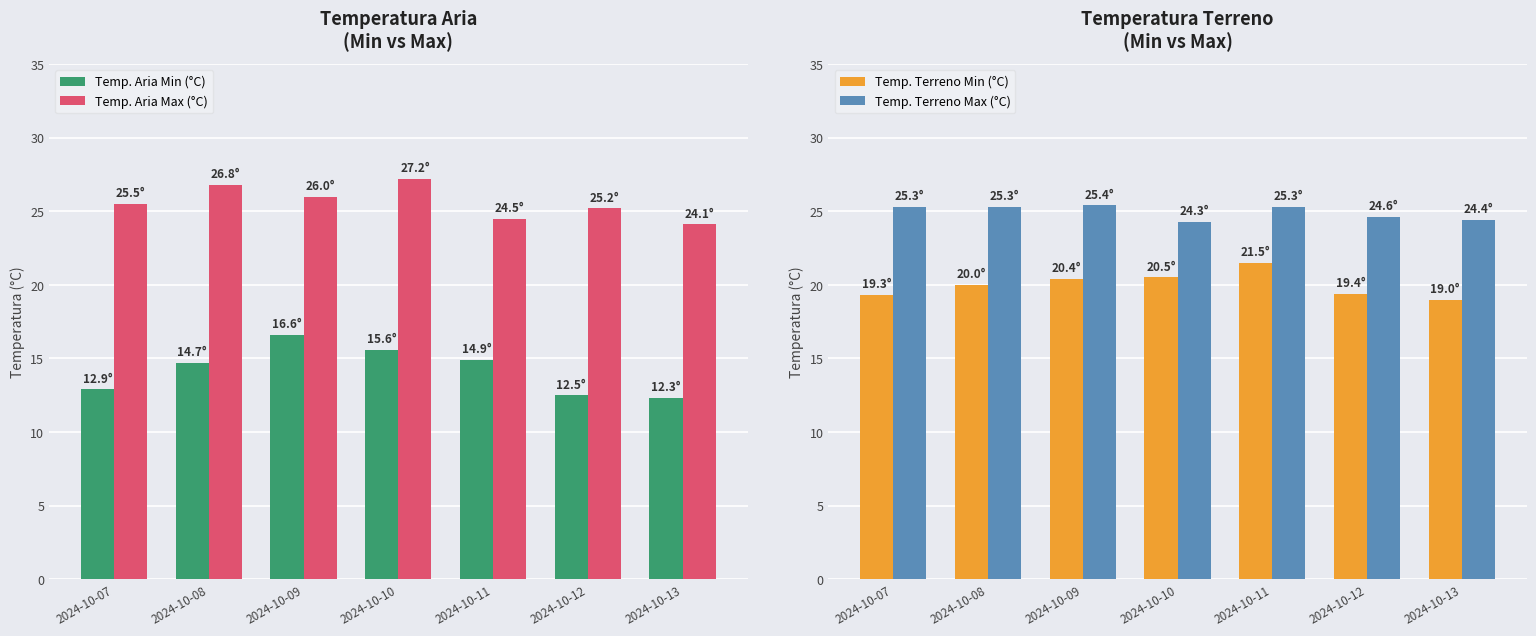

What is the value of the Temp. Terreno Max (°C) bar at the 3rd from the left?

25.4